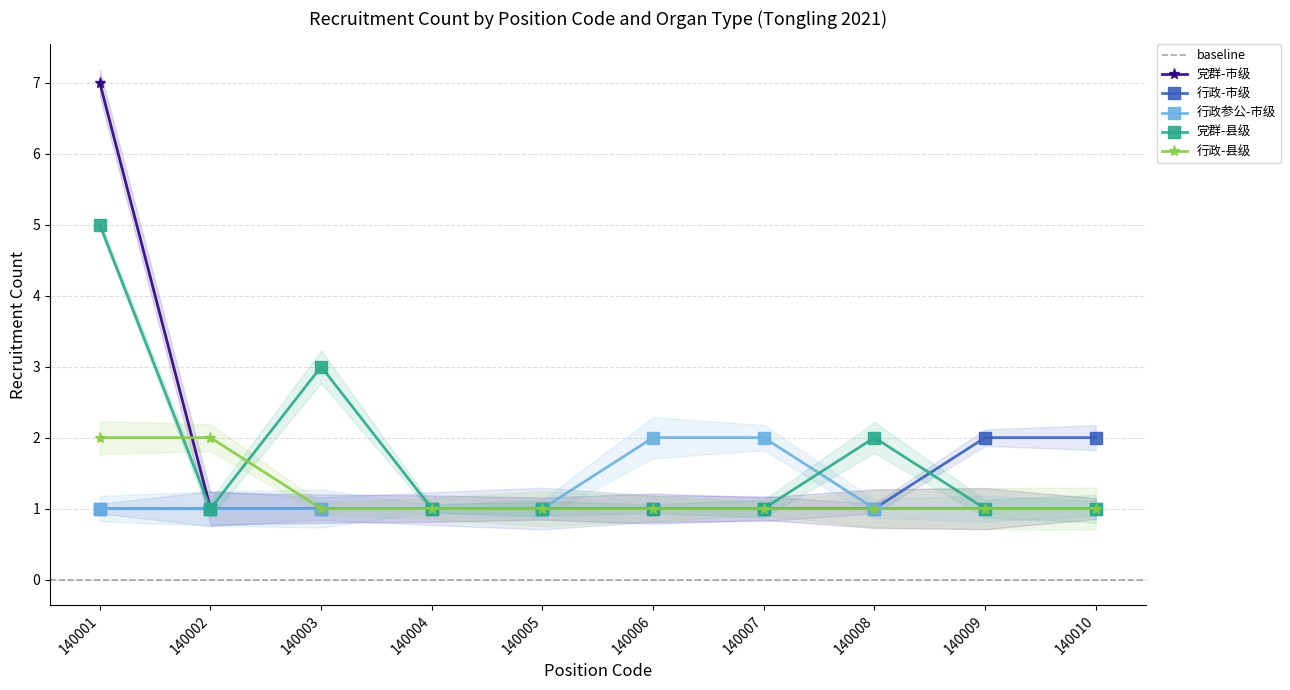

How many times do 行政-县级 and 党群-县级 cross each other?

2